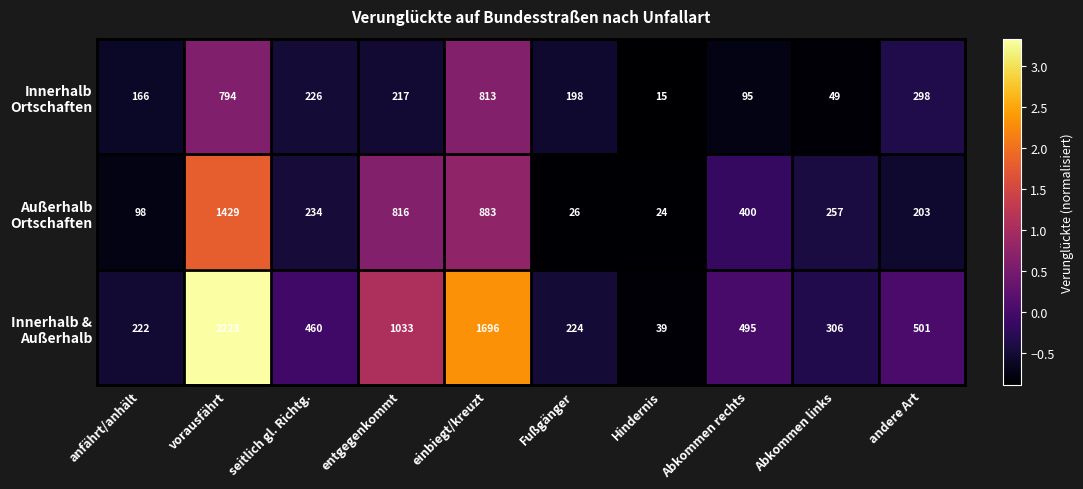

How many data points does each series have?

10